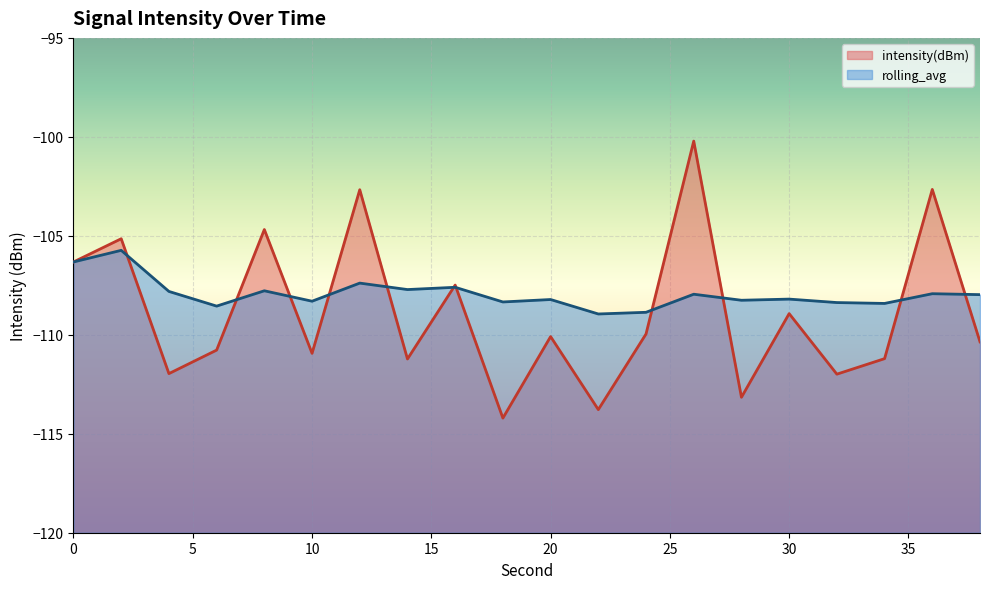

What is the total value across all series at 28?

-221.4